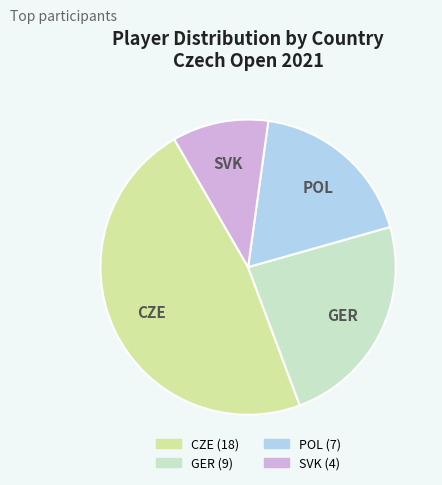

How many slices are in this pie chart?

4